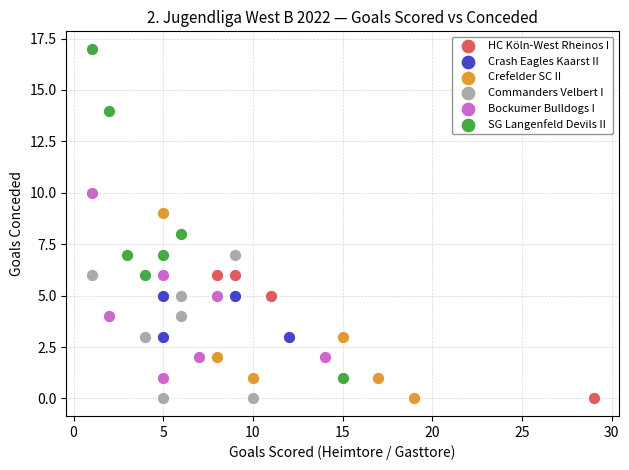

Which series reaches the maximum Y coordinate?

SG Langenfeld Devils II